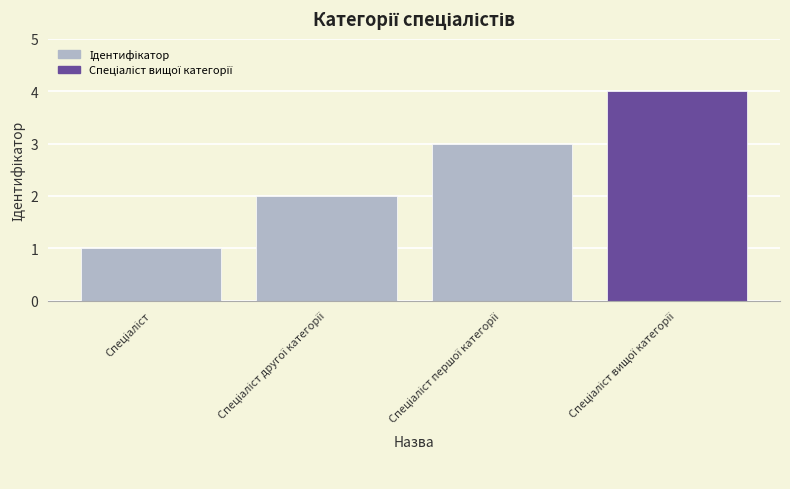

How many values are between 2 and 4?

3